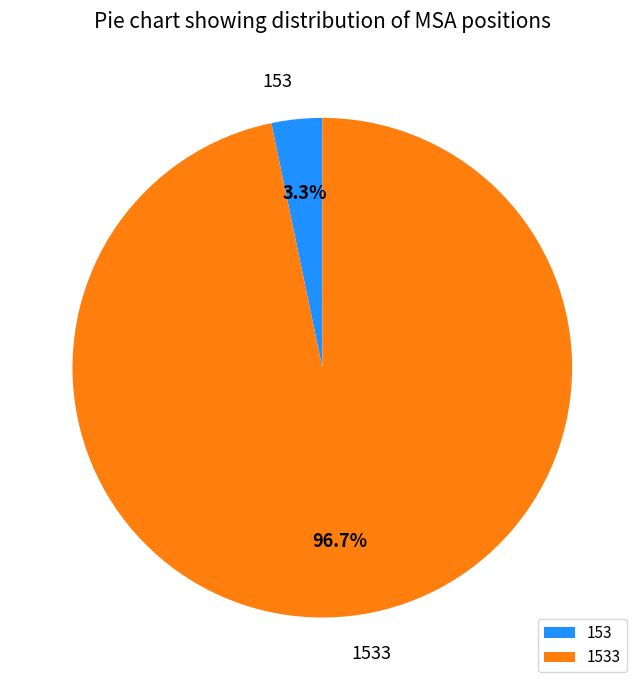

Which category has the smallest portion of the pie?

153